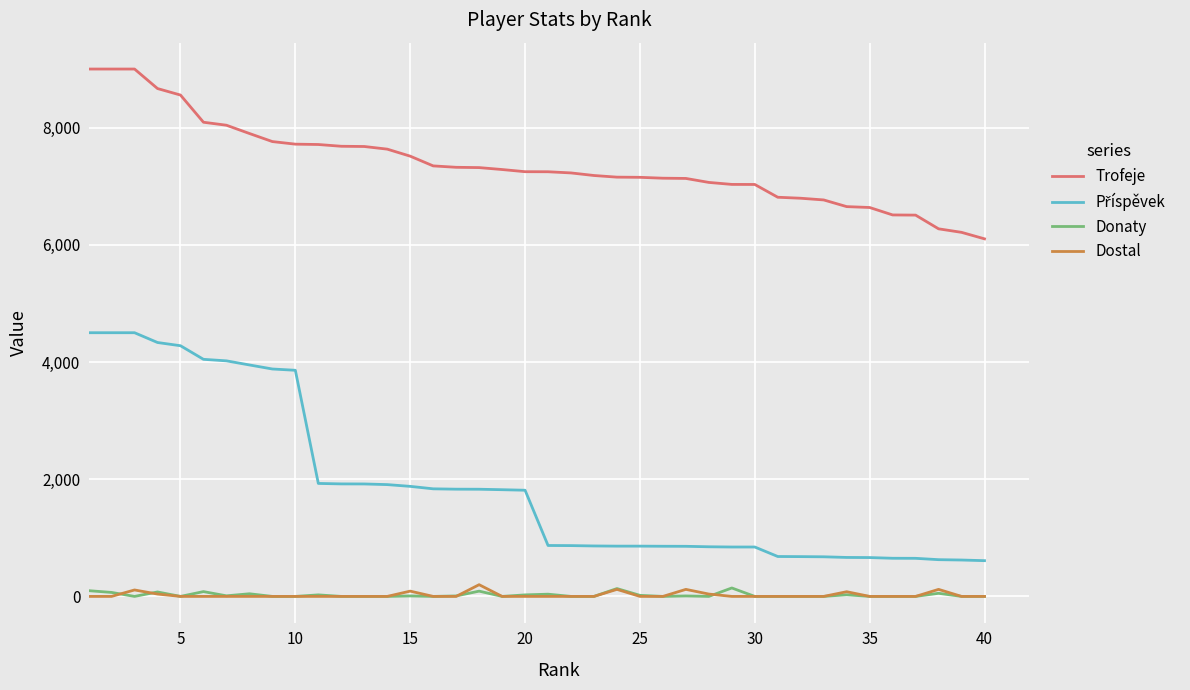

What is the sum of all Dostal values?

920